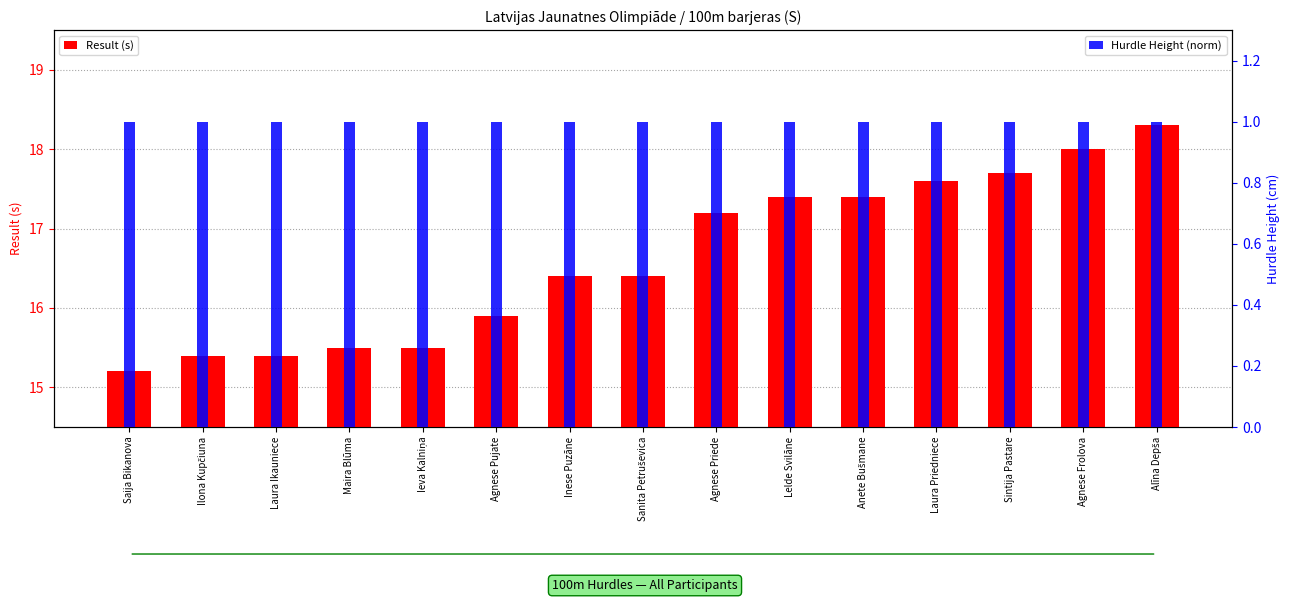

Which series changed the most between Inese Puzāne and Agnese Frolova?

Result (s)